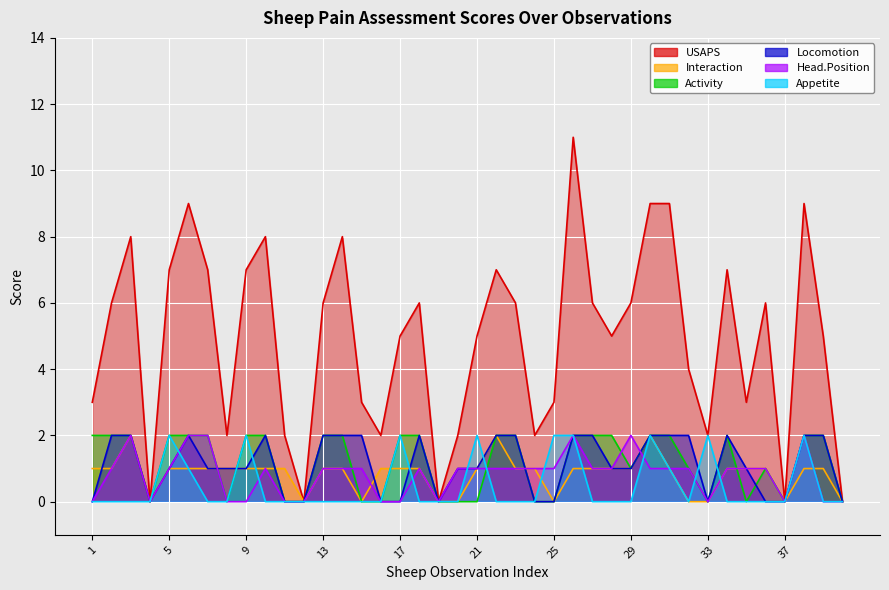

Which category has the highest value in the USAPS series?

26